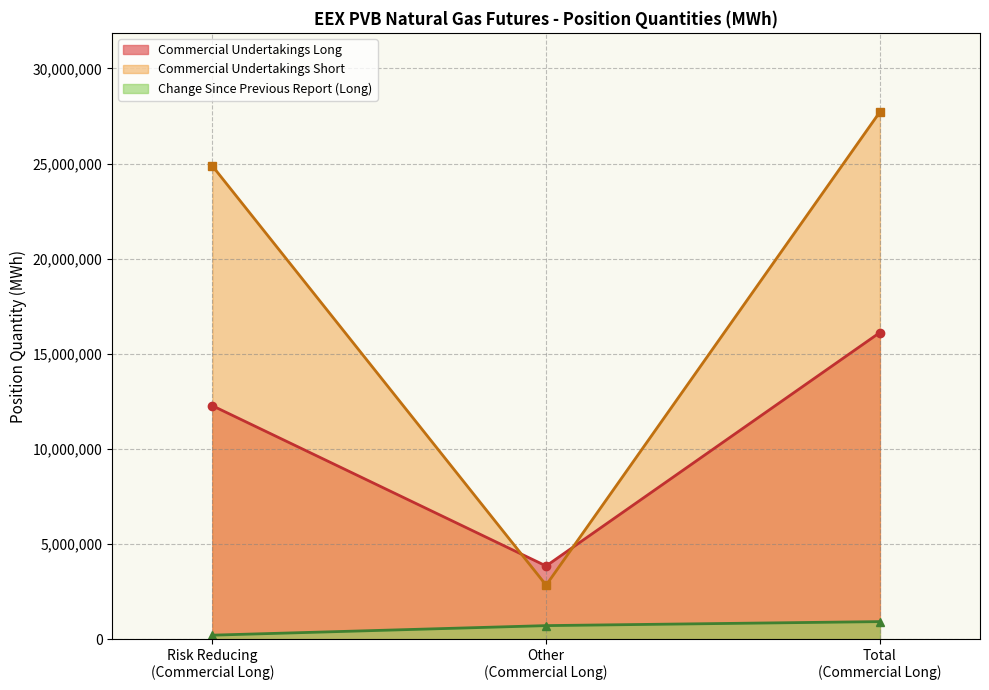

Which series has the largest range (max minus min)?

Commercial Undertakings Short